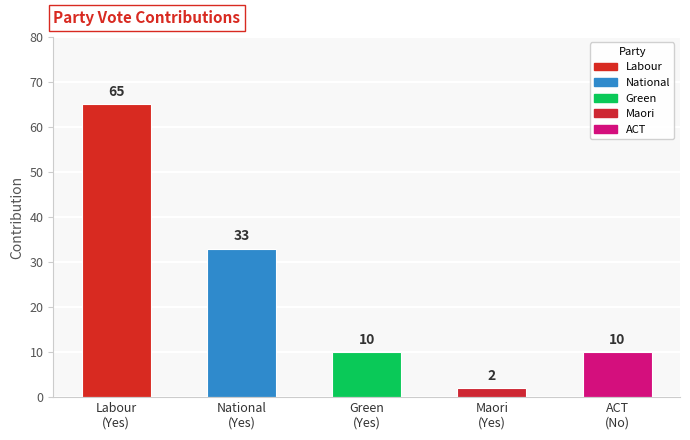

At which category does the chart reach its peak across all series?

labour